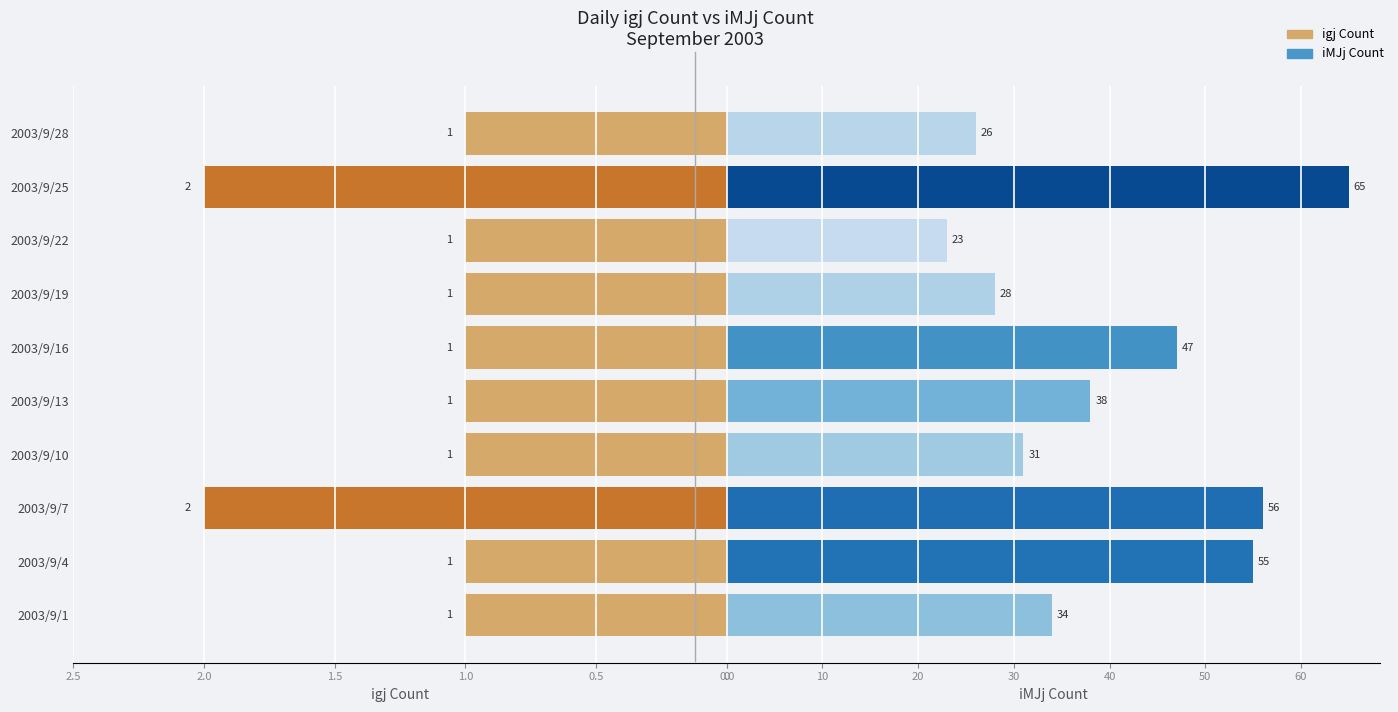

How many series are shown in this chart?

2